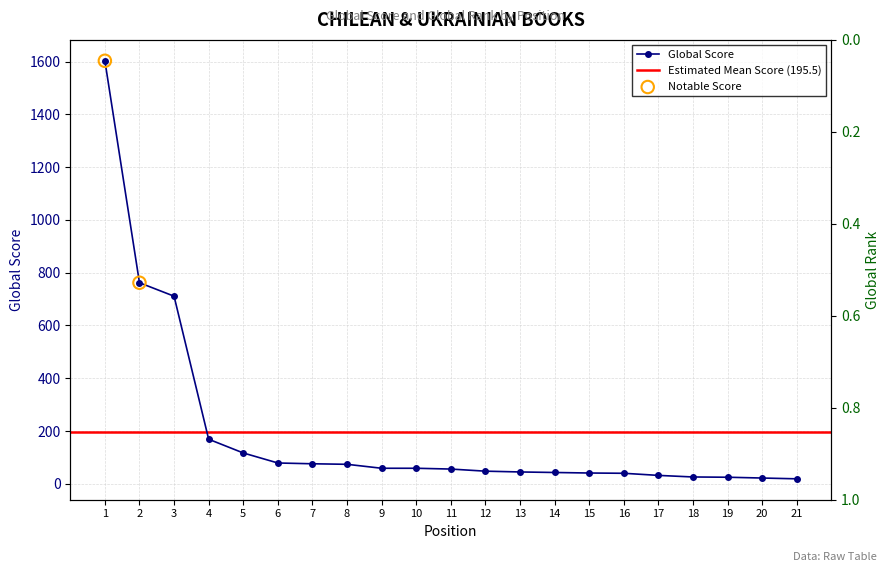

What is the ratio of the value at 10 to the value at 5?

0.5